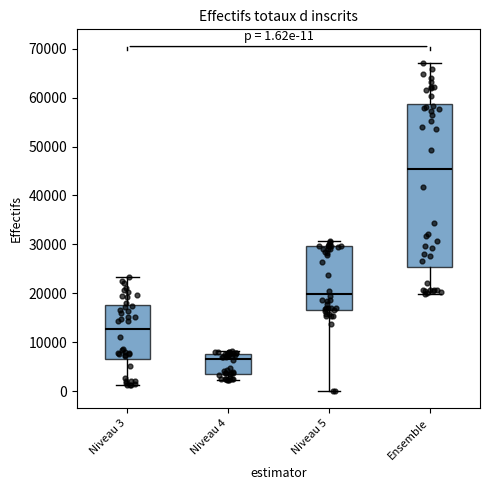

Which box has the highest median line?

Ensemble